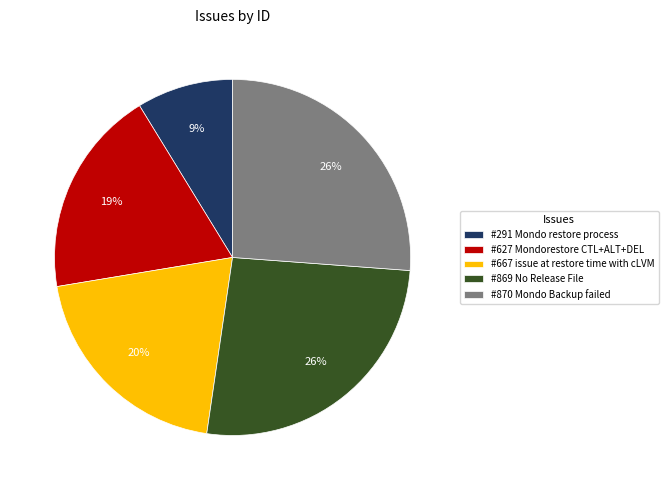

Does #870 Mondo Backup failed account for over 50% of the chart?

No